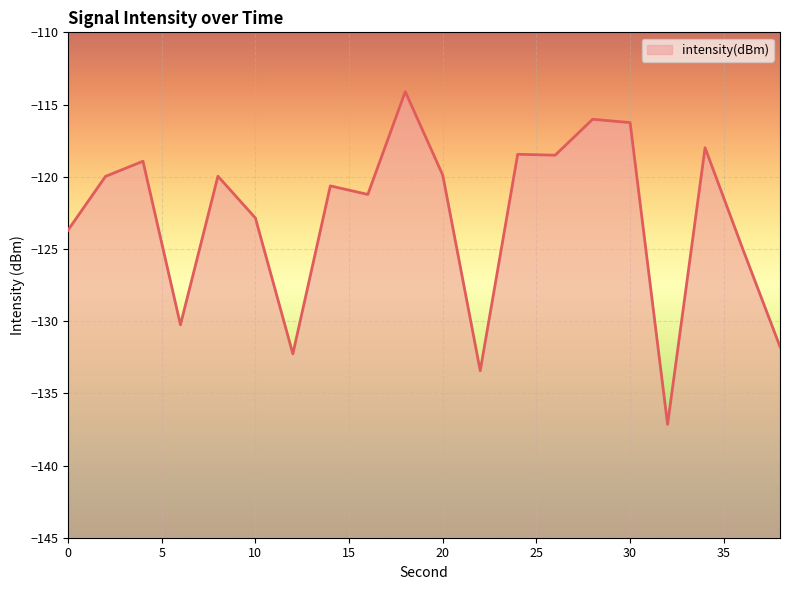

Rank the categories by value from highest to lowest.

18, 28, 30, 34, 24, 26, 4, 20, 8, 2, 14, 16, 10, 0, 36, 6, 38, 12, 22, 32